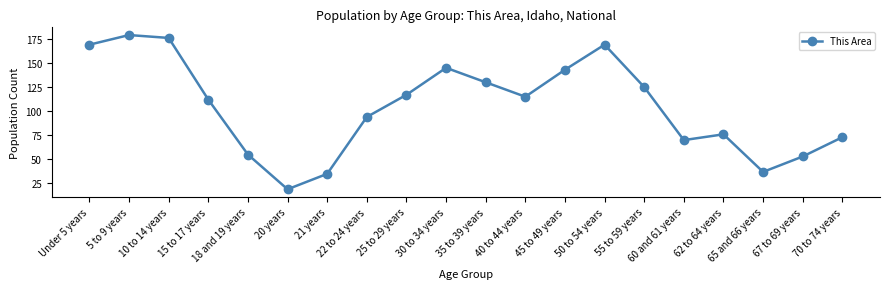

How many lines are shown in the chart?

1